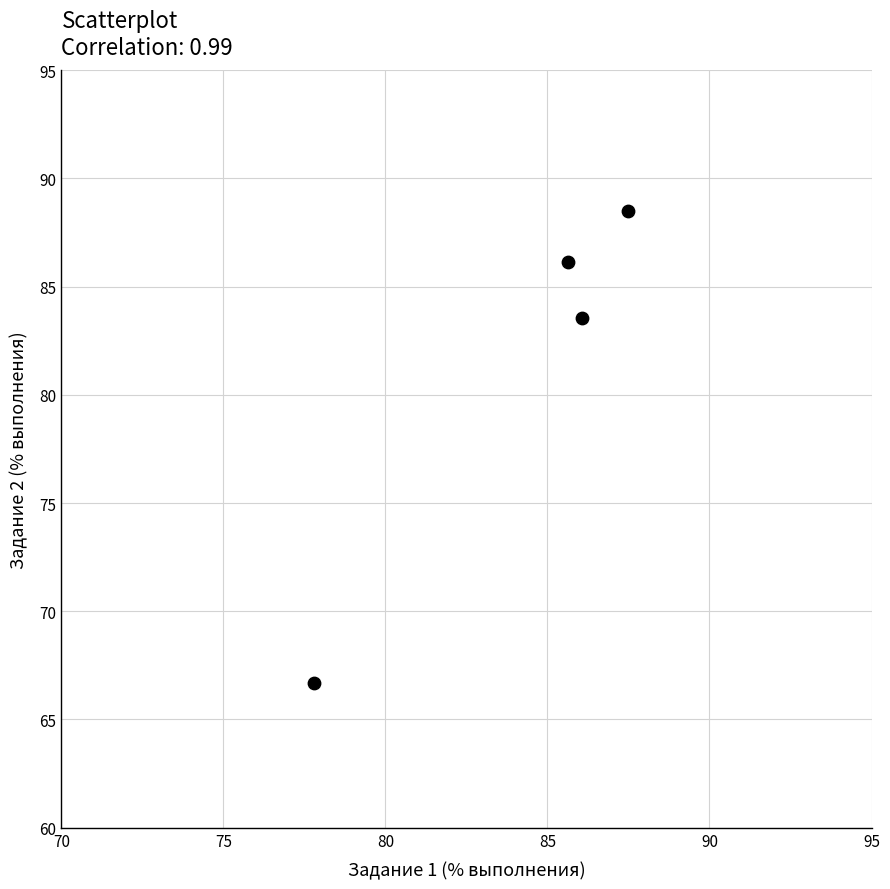

What Y value in the scatter plot is closest to 77?

83.6